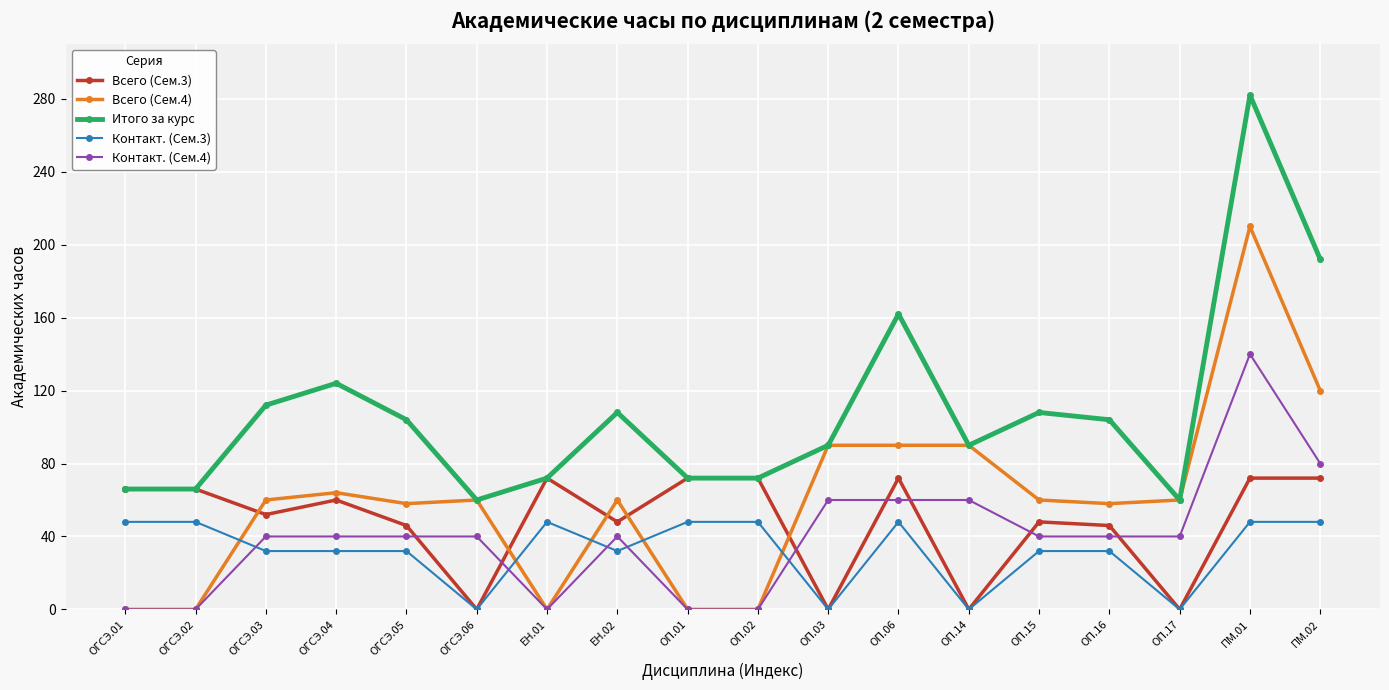

True or false: Итого за курс and Контакт. (Сем.4) intersect in this chart.

False